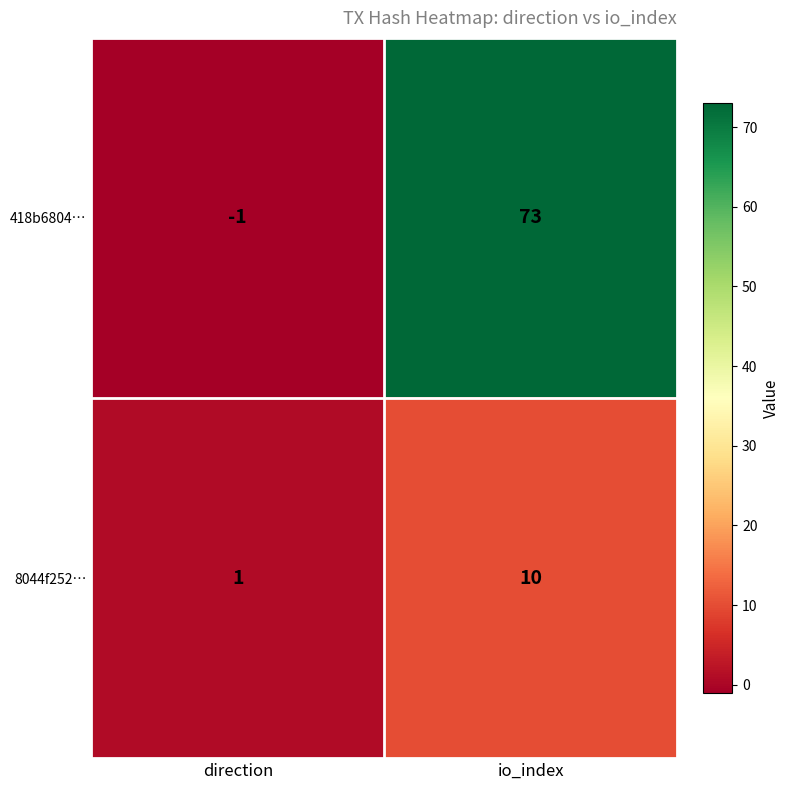

At which label is 418b6804… closest to 36?

direction